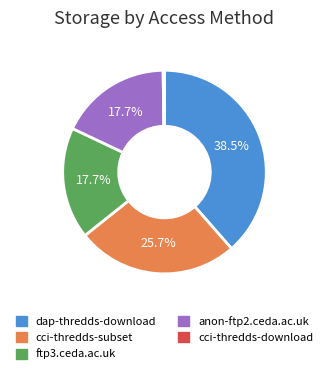

What is the ratio of the value at dap-thredds-download to the value at cci-thredds-subset?

1.5